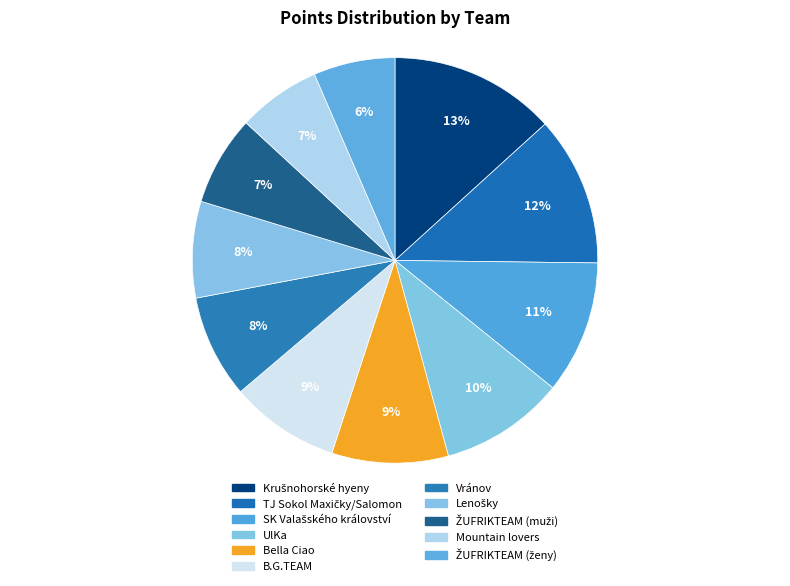

To the nearest percent, what is the combined percentage of Bella Ciao and SK Valašského království?

20%